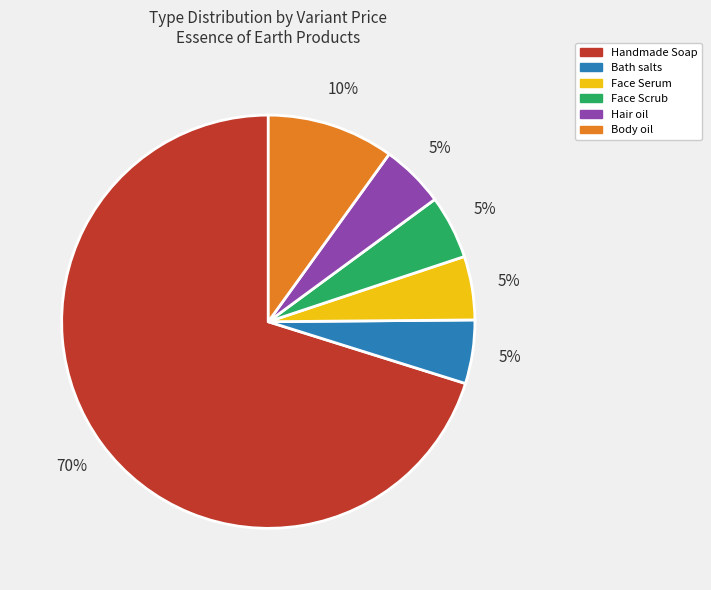

Do Body oil and Bath salts together represent more than half of the pie?

No